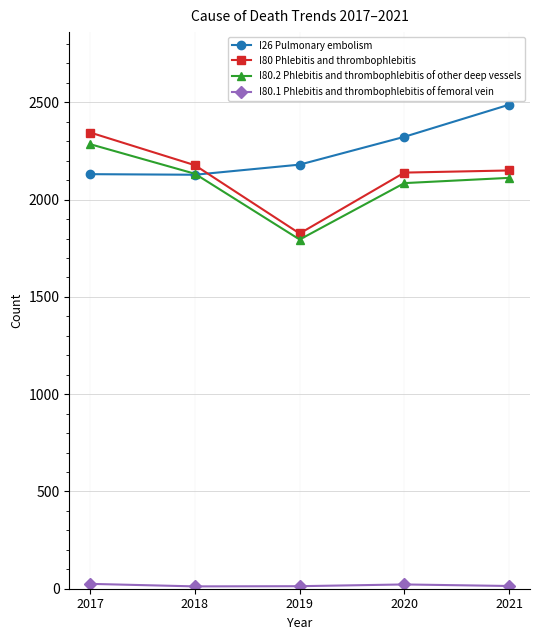

What is the difference between the I26 Pulmonary embolism values at 2021 and 2017?

357